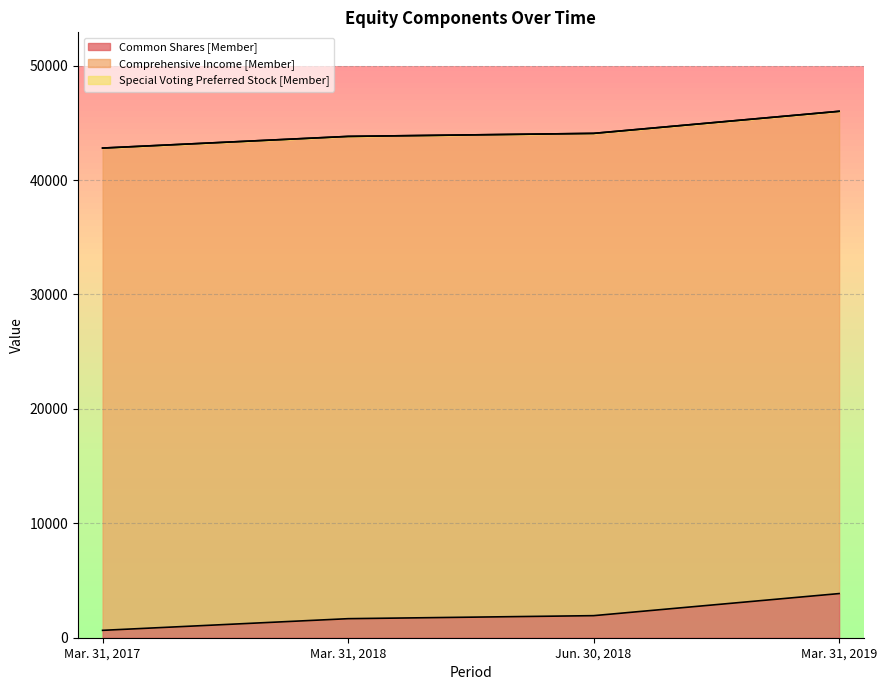

What is the label of the 2nd point from the right?

Jun. 30, 2018